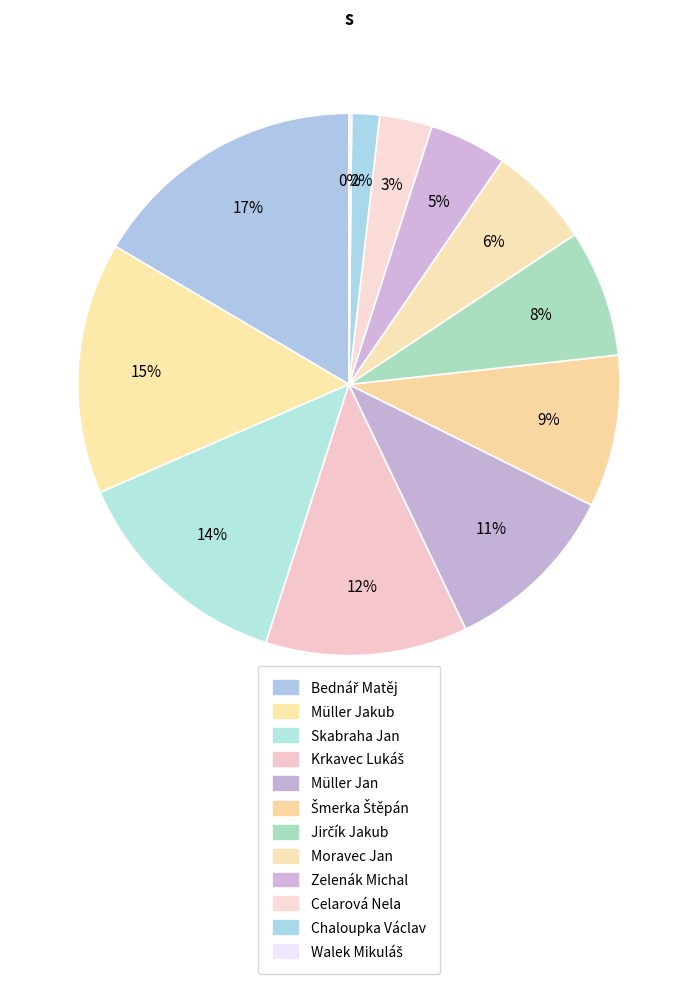

To the nearest percent, what is the difference between the Müller Jan and Krkavec Lukáš slice percentages?

1%